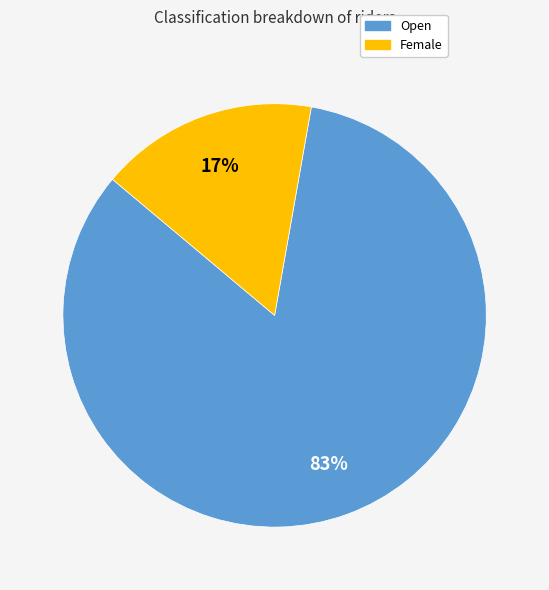

Do Open and Female together represent more than half of the pie?

Yes